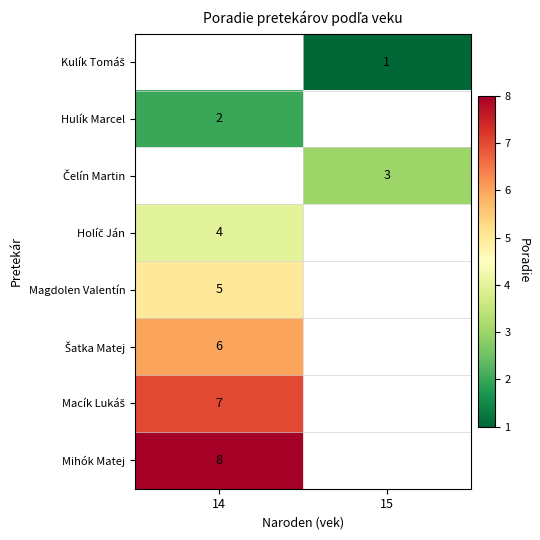

True or false: Hulík Marcel has a value of 3 at 14.

False